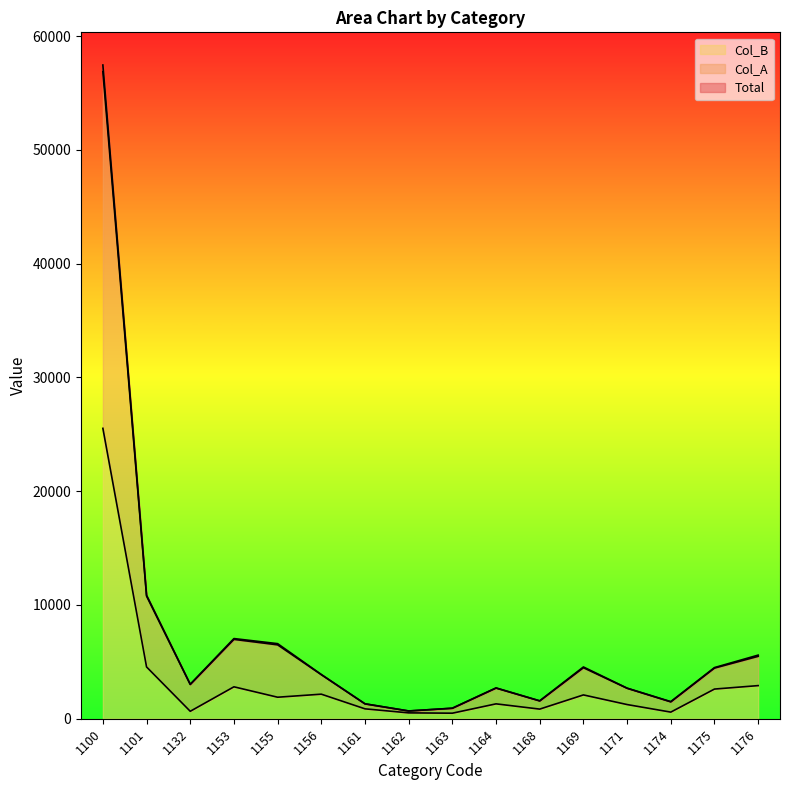

Reading left to right, extract all data points from this chart.

Total: 1100=57470	1101=10860	1132=3033	1153=7048	1155=6600	1156=3889	1161=1315	1162=683	1163=927	1164=2710	1168=1574	1169=4551	1171=2689	1174=1503	1175=4496	1176=5592
Col_A: 1100=56889	1101=10781	1132=3008	1153=6977	1155=6496	1156=3873	1161=1305	1162=682	1163=920	1164=2694	1168=1566	1169=4485	1171=2678	1174=1483	1175=4453	1176=5488
Col_B: 1100=25529	1101=4553	1132=654	1153=2806	1155=1891	1156=2159	1161=870	1162=515	1163=487	1164=1308	1168=846	1169=2093	1171=1246	1174=581	1175=2608	1176=2912